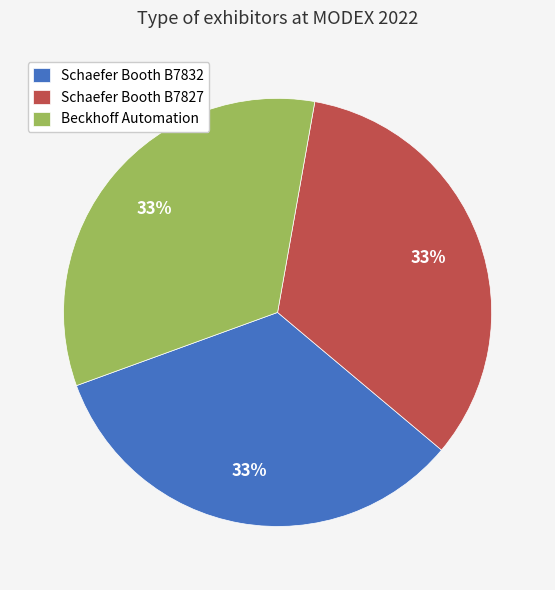

Is Schaefer Booth B7832 the majority of the pie?

No